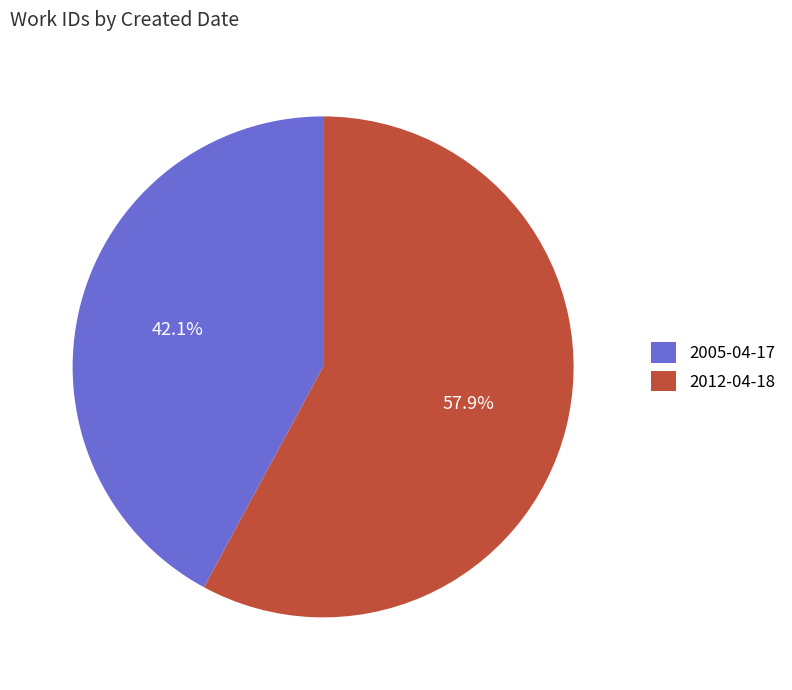

Approximately how many times larger is the value at 2005-04-17 compared to 2012-04-18?

0.7